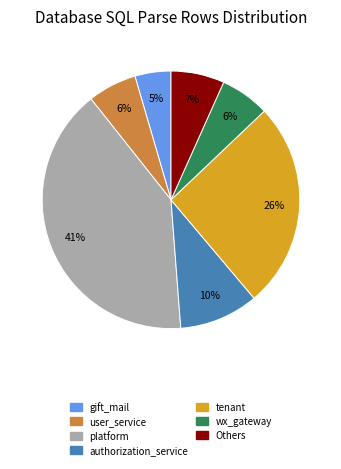

To the nearest percent, what is the average slice percentage?

14%